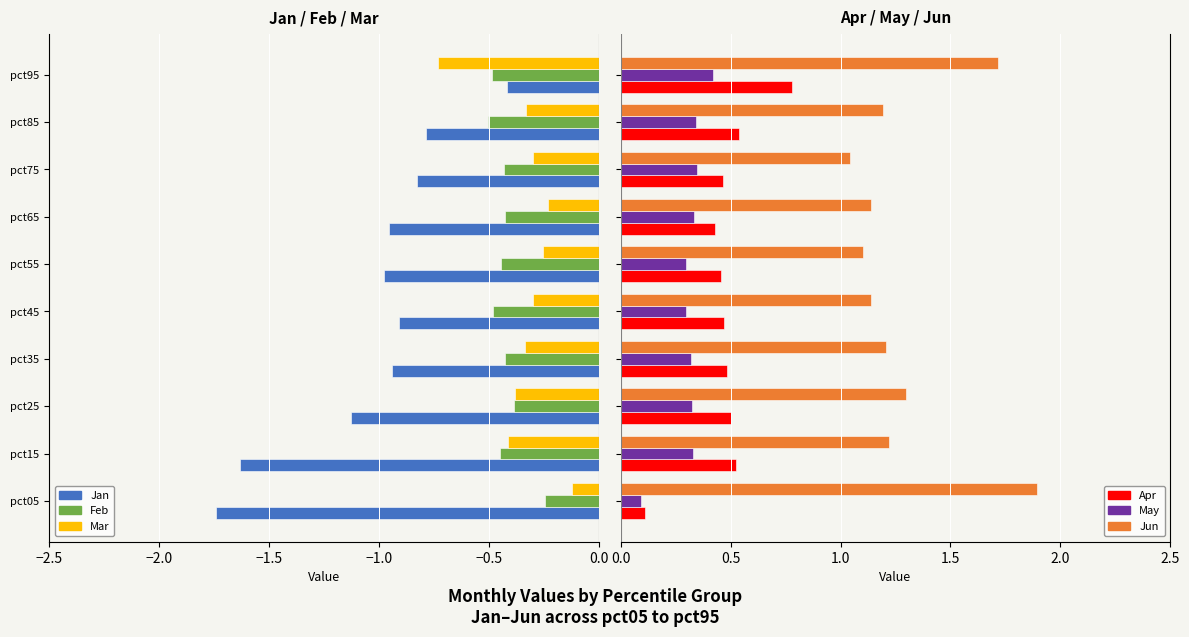

What is the average value of the Feb series?

-0.4